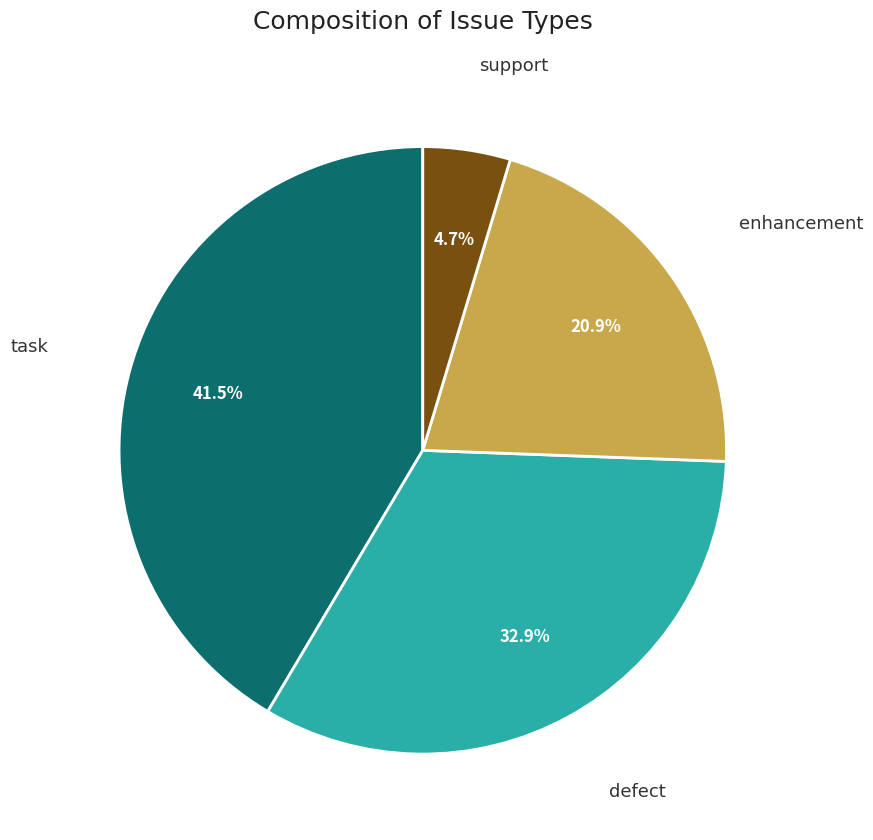

Does task represent more than half of the total?

No